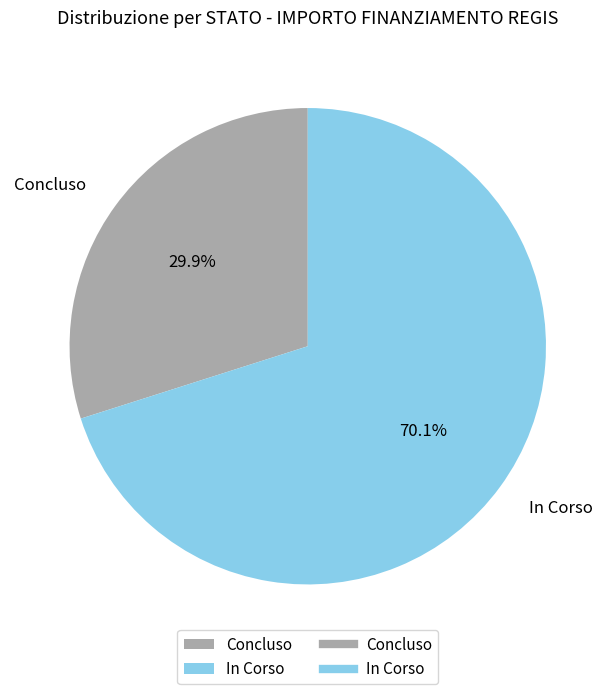

How many slices are in this pie chart?

2